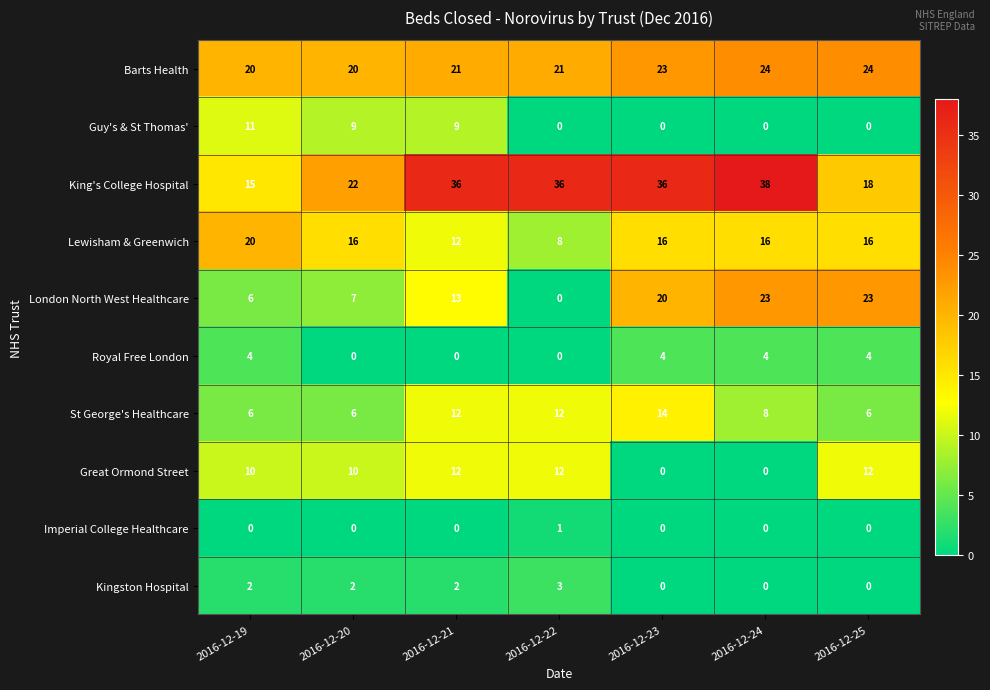

At how many categories does at least one series exceed 13?

7